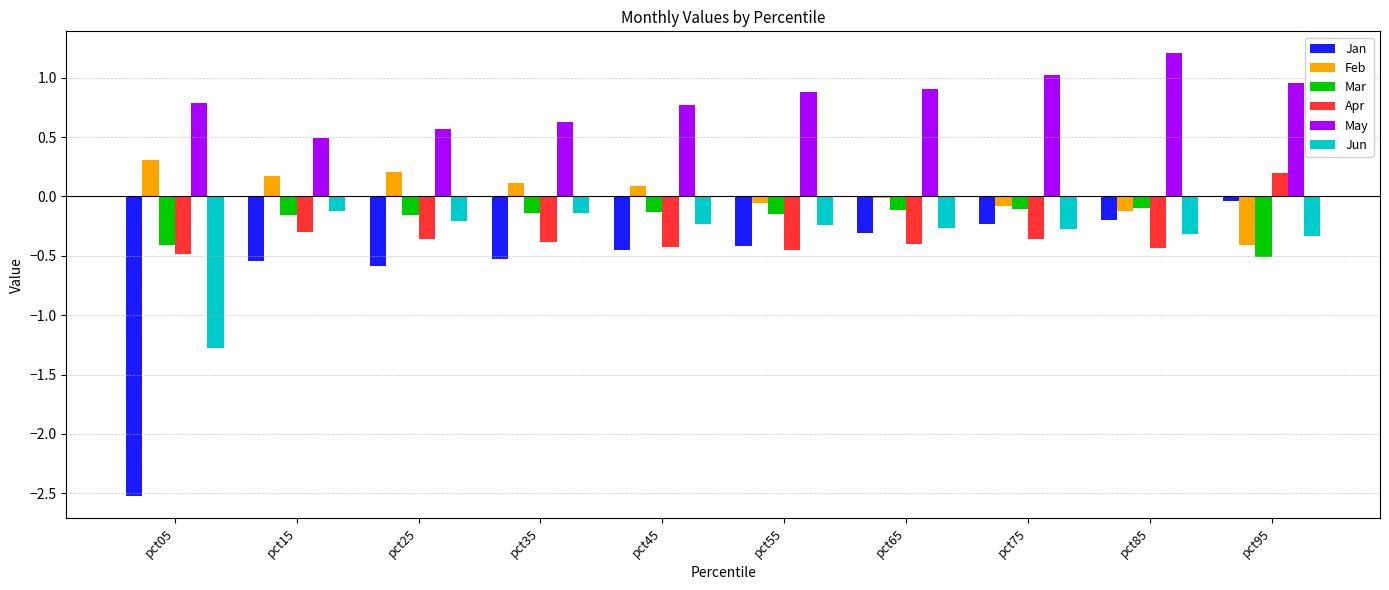

How many bars are there in total?

60